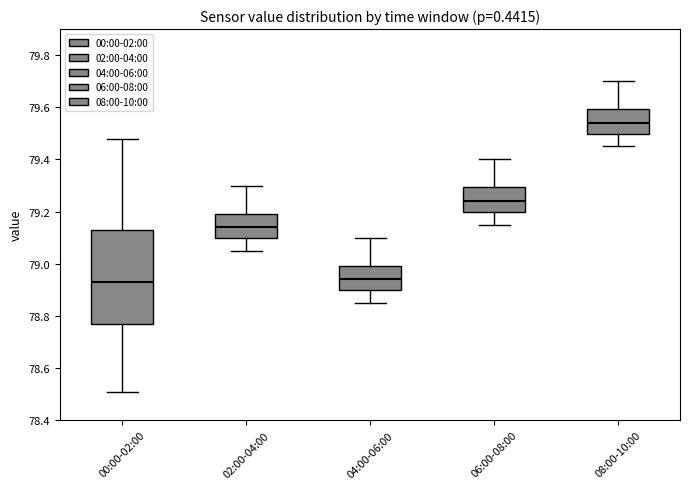

Which box is the tallest, from its lower edge to its upper edge?

00:00-02:00